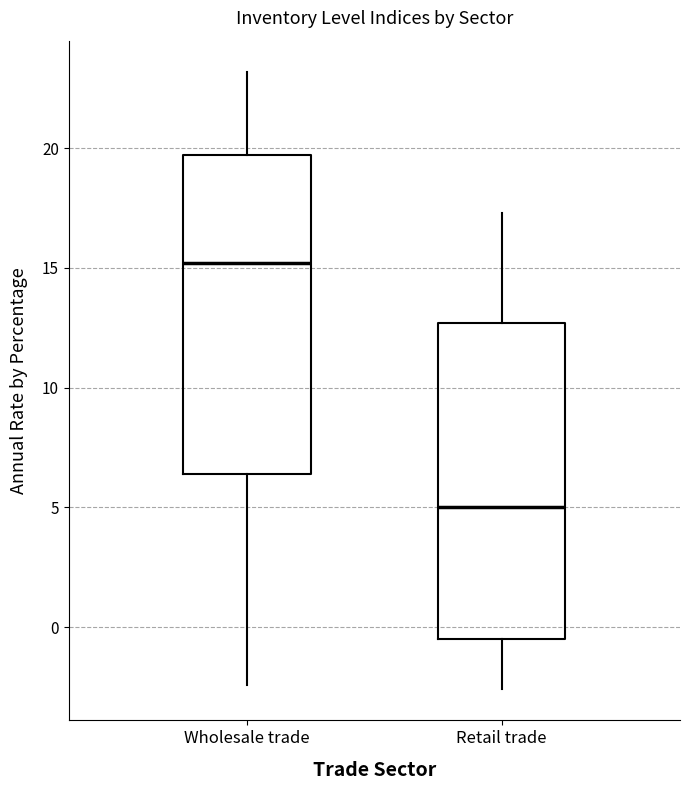

Where does the lower whisker of the box for Wholesale trade end on the y-axis? The values are not printed on the chart, so give them approximately, as read against the axis.

-2.5